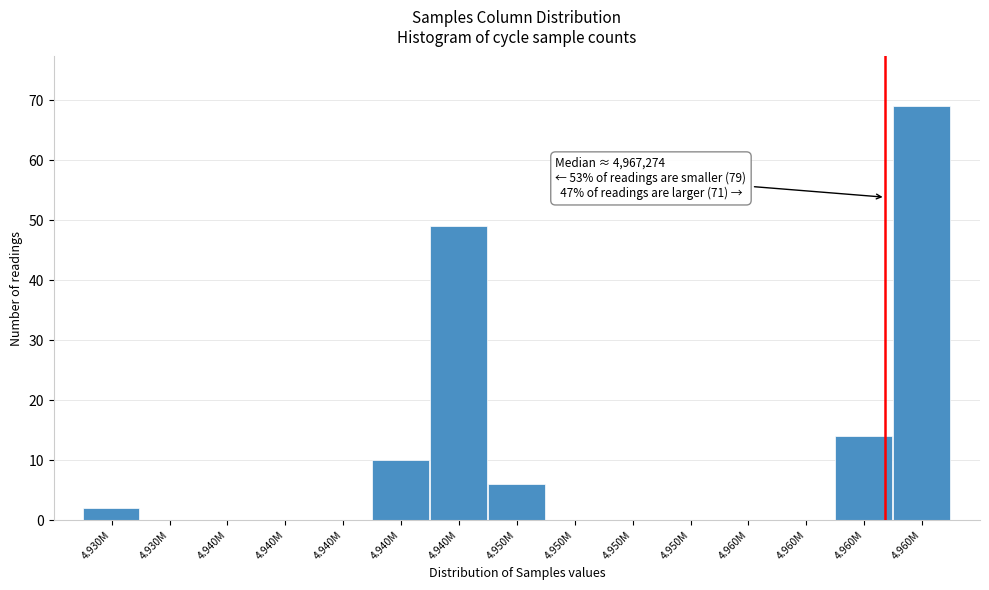

How many categories are shown in the chart?

15